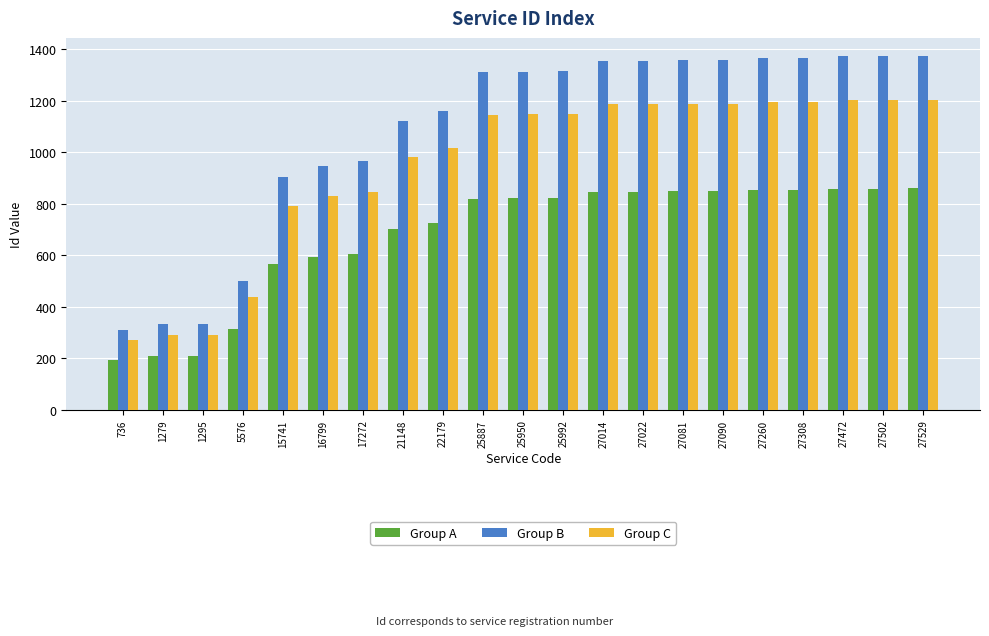

Between 1279 and 27081, which series saw the biggest shift?

Group B